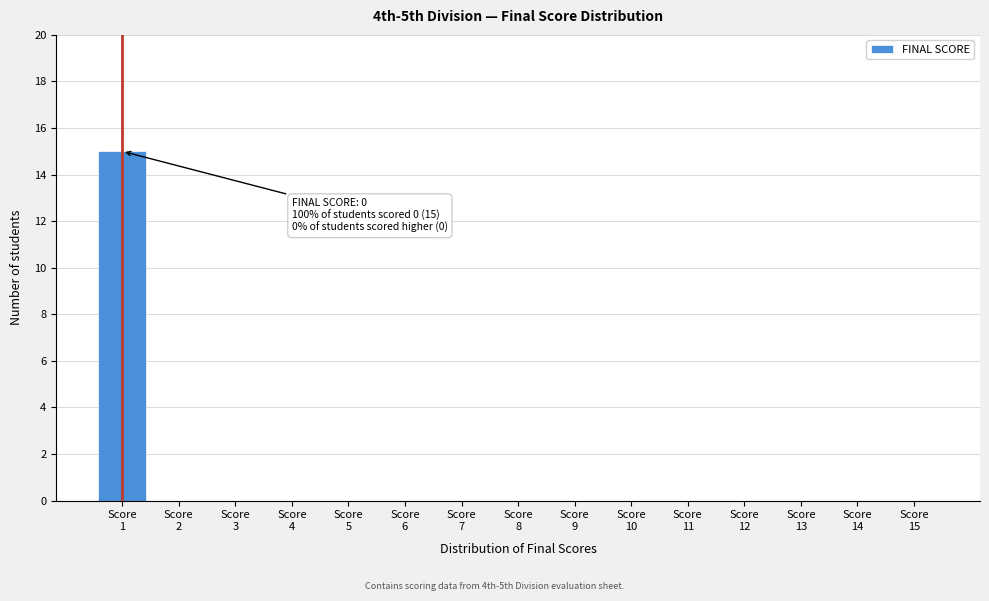

What is the sum of all values?

15